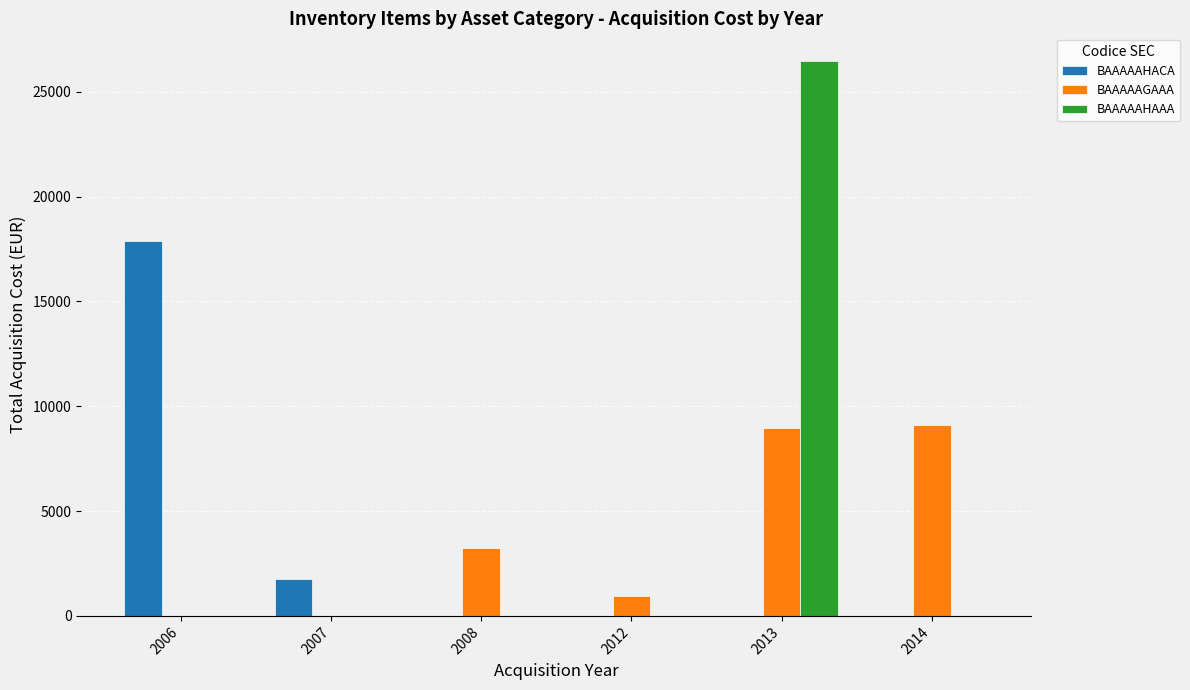

What is the maximum value for BAAAAAGAAA?

9111.3